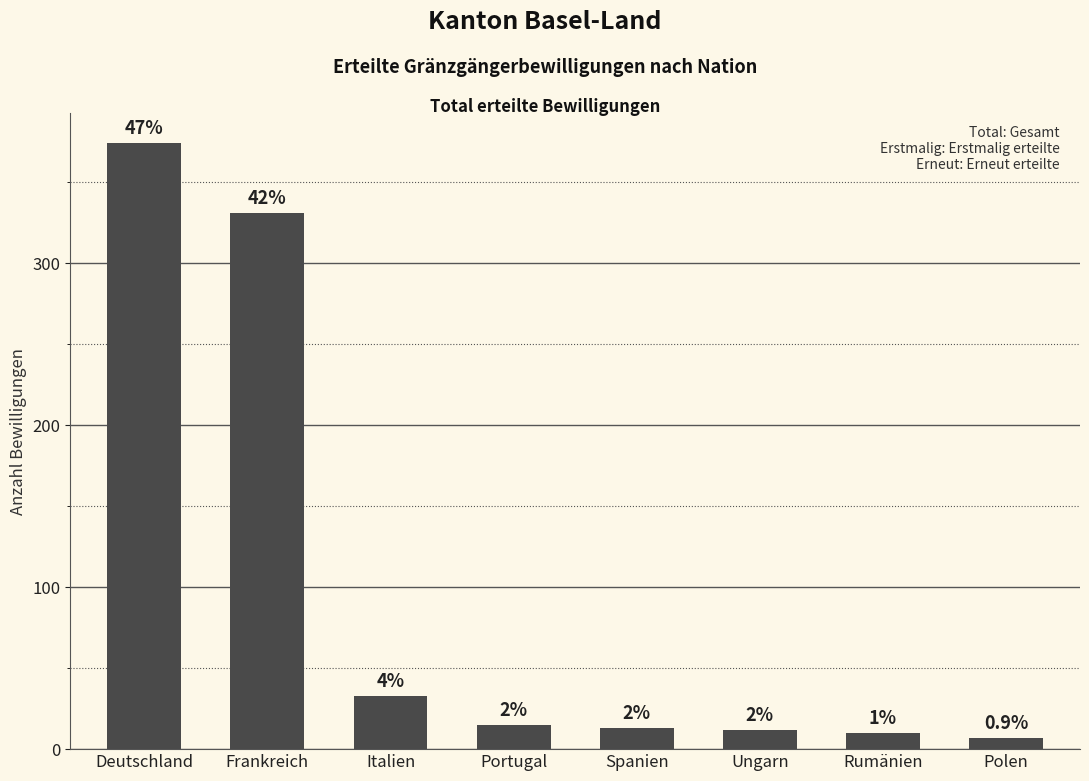

Does the chart contain any negative values?

No